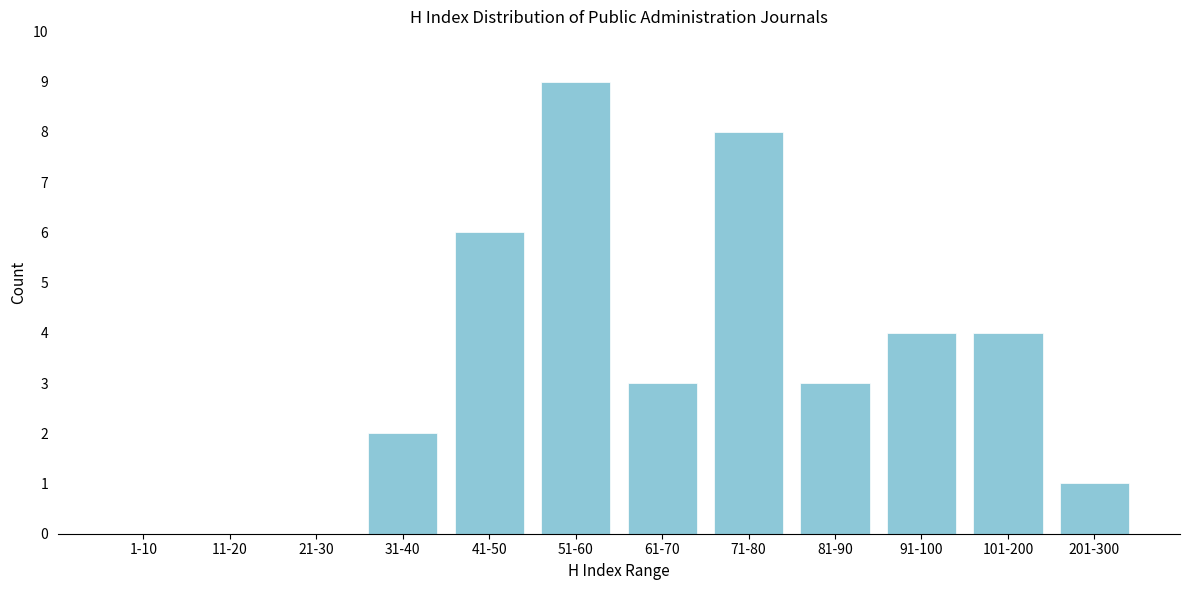

Reading left to right, extract all data points from this chart.

1-10=0	11-20=0	21-30=0	31-40=2	41-50=6	51-60=9	61-70=3	71-80=8	81-90=3	91-100=4	101-200=4	201-300=1